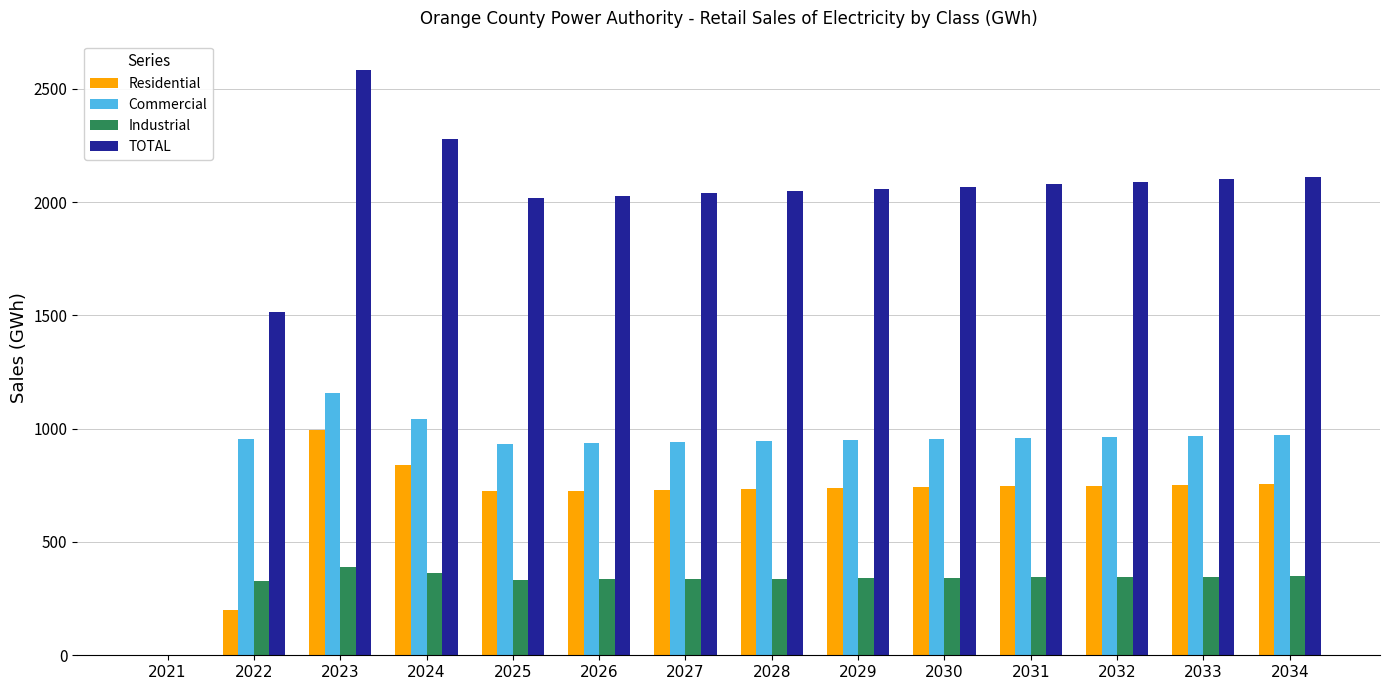

At which category is the sum across all series the highest?

2023